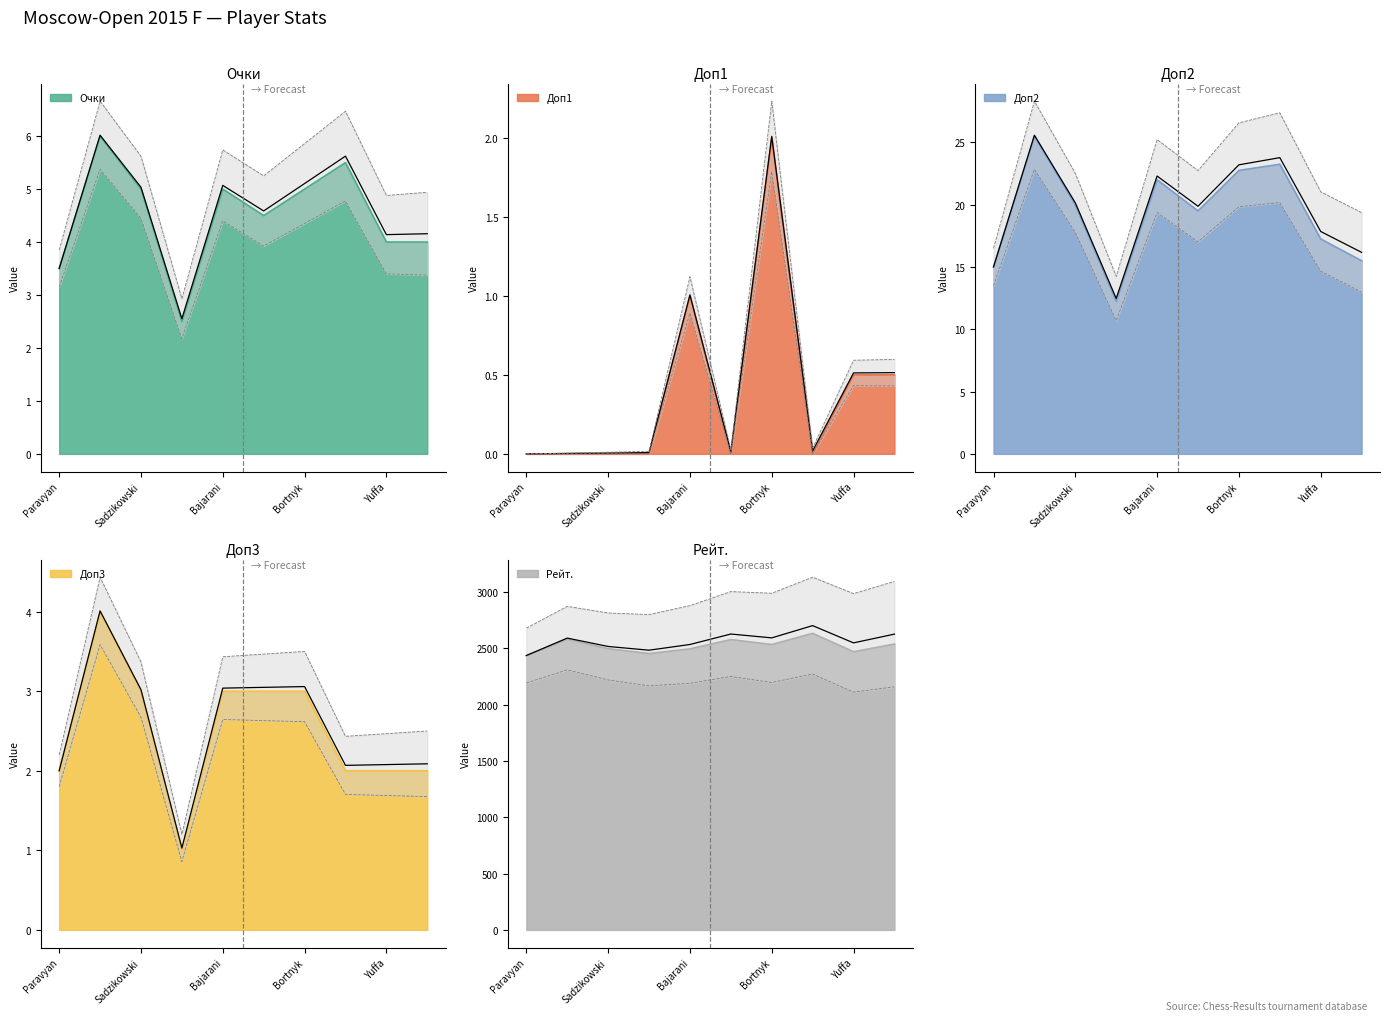

Reading right to left, transcribe all the data shown in this chart.

Очки: 4.0	4.0	5.5	5.0	4.5	5.0	2.5	5.0	6.0	3.5
Доп1: 0.5	0.5	0.0	2.0	0.0	1.0	0.0	0.0	0.0	0.0
Доп2: 15.5	17.2	23.2	22.8	19.5	22.0	12.2	20.0	25.5	15.0
Доп3: 2.0	2.0	2.0	3.0	3.0	3.0	1.0	3.0	4.0	2.0
Рейт.: 2537.0	2469.0	2632.0	2533.0	2577.0	2494.0	2453.0	2496.0	2580.0	2435.0